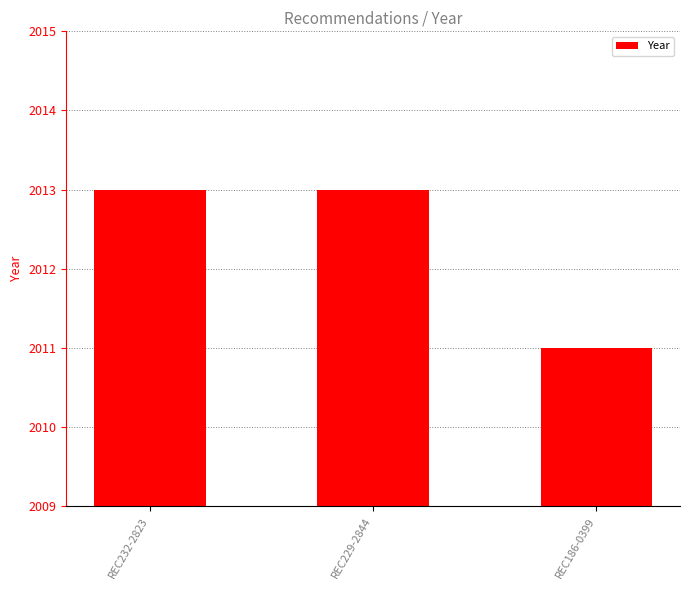

What is the sum of all values?

6037